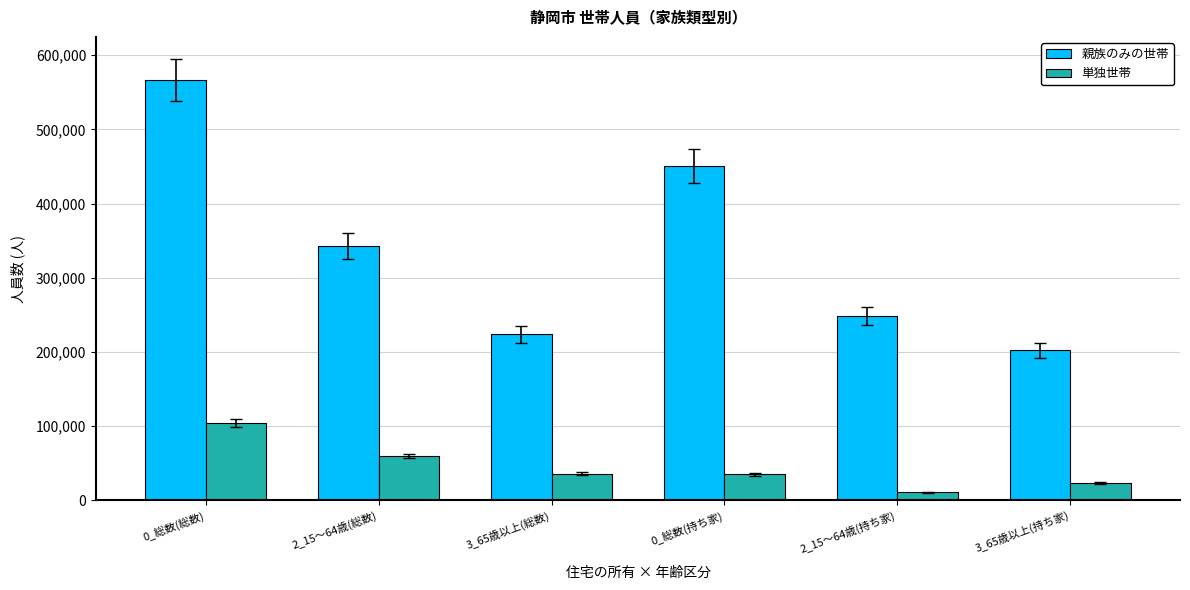

What is the sum of all 単独世帯 values?

269015